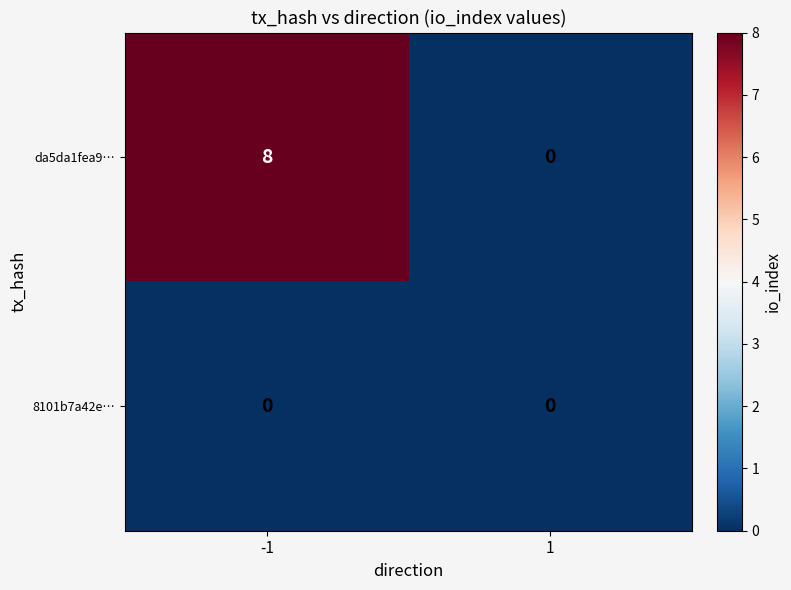

List the series in order of their peak value, highest first.

da5da1fea9…, 8101b7a42e…